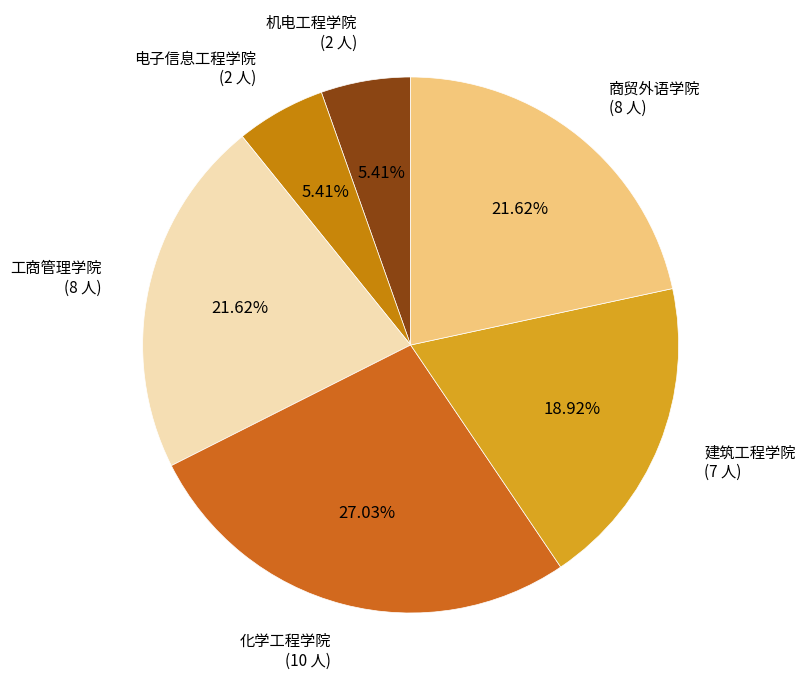

Which has a higher value, 化学工程学院 (10 人) or 电子信息工程学院 (2 人)?

化学工程学院 (10 人)